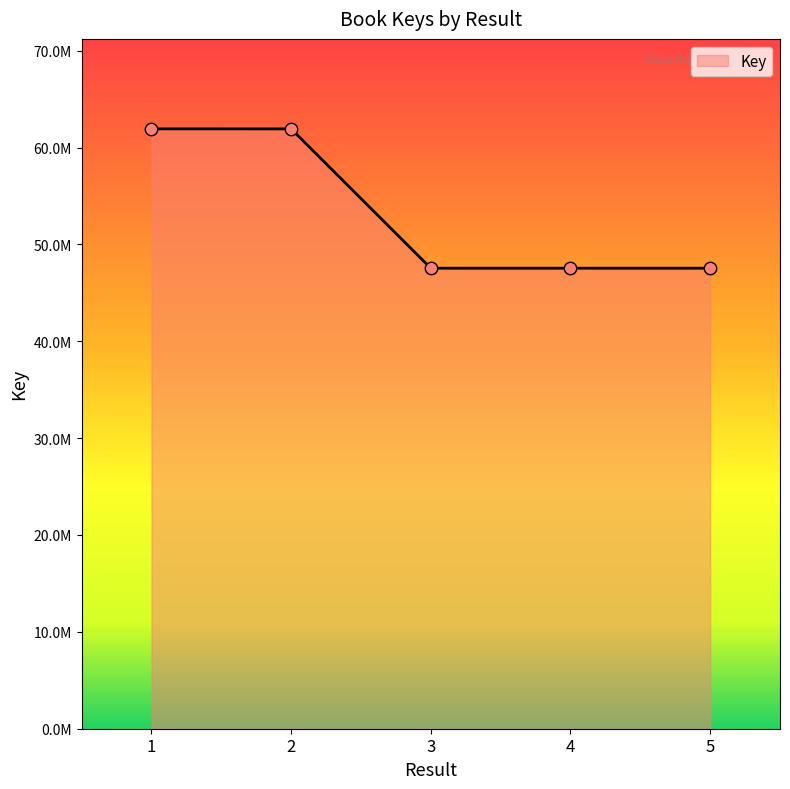

What is the ratio of the value at 2 to the value at 3?

1.3